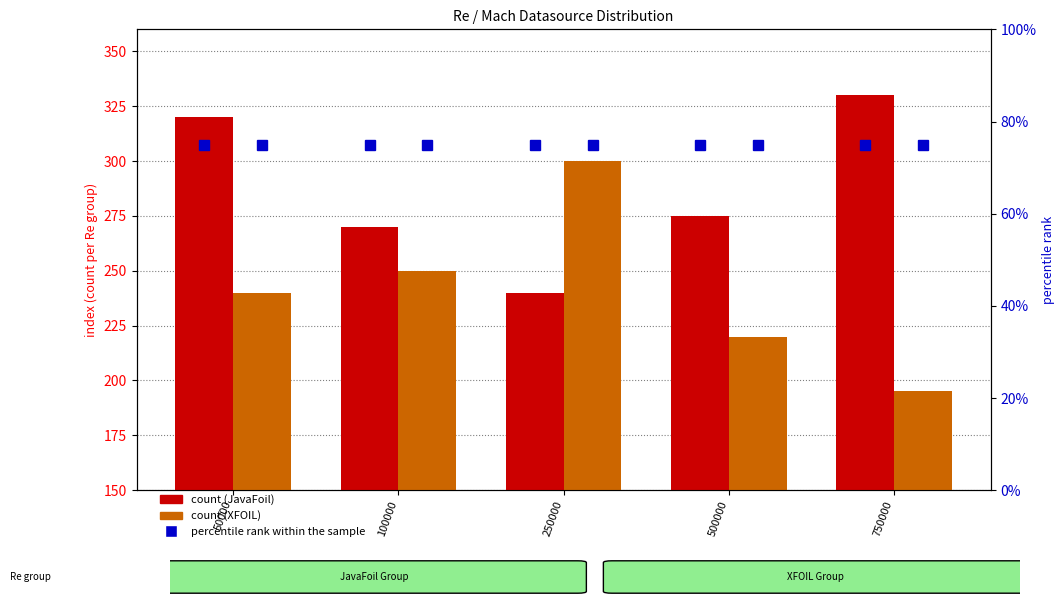

What is the sum of all XFOIL ncrit=9 values?

1205